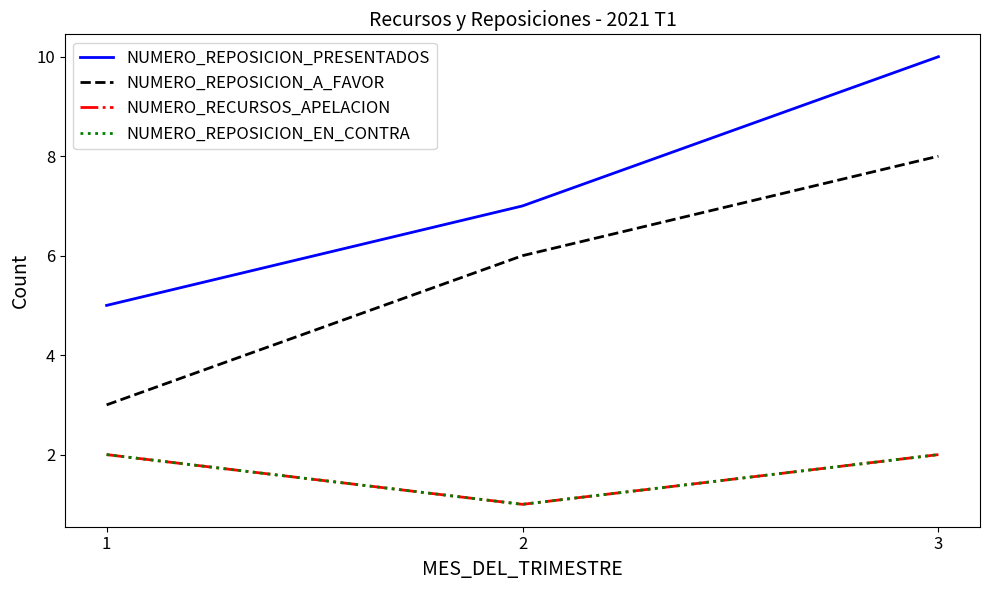

What is the lowest value of the NUMERO_REPOSICION_EN_CONTRA series?

1